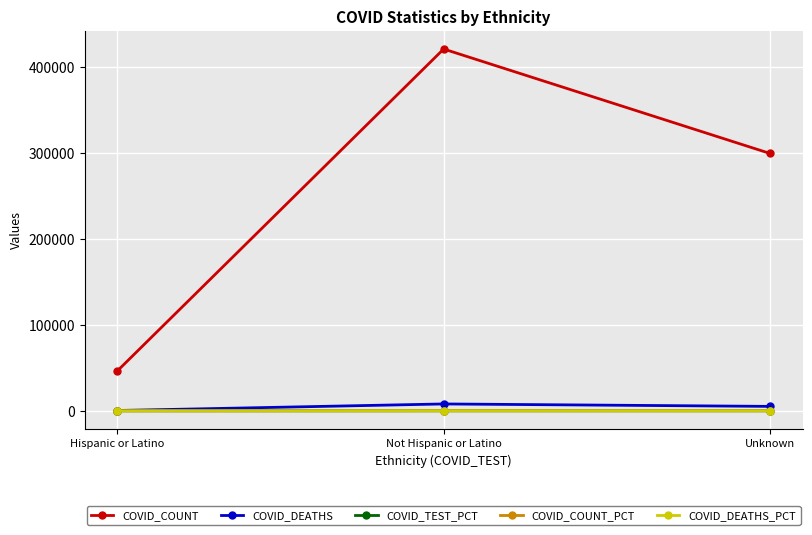

How many data points in COVID_TEST_PCT are less than 45?

1